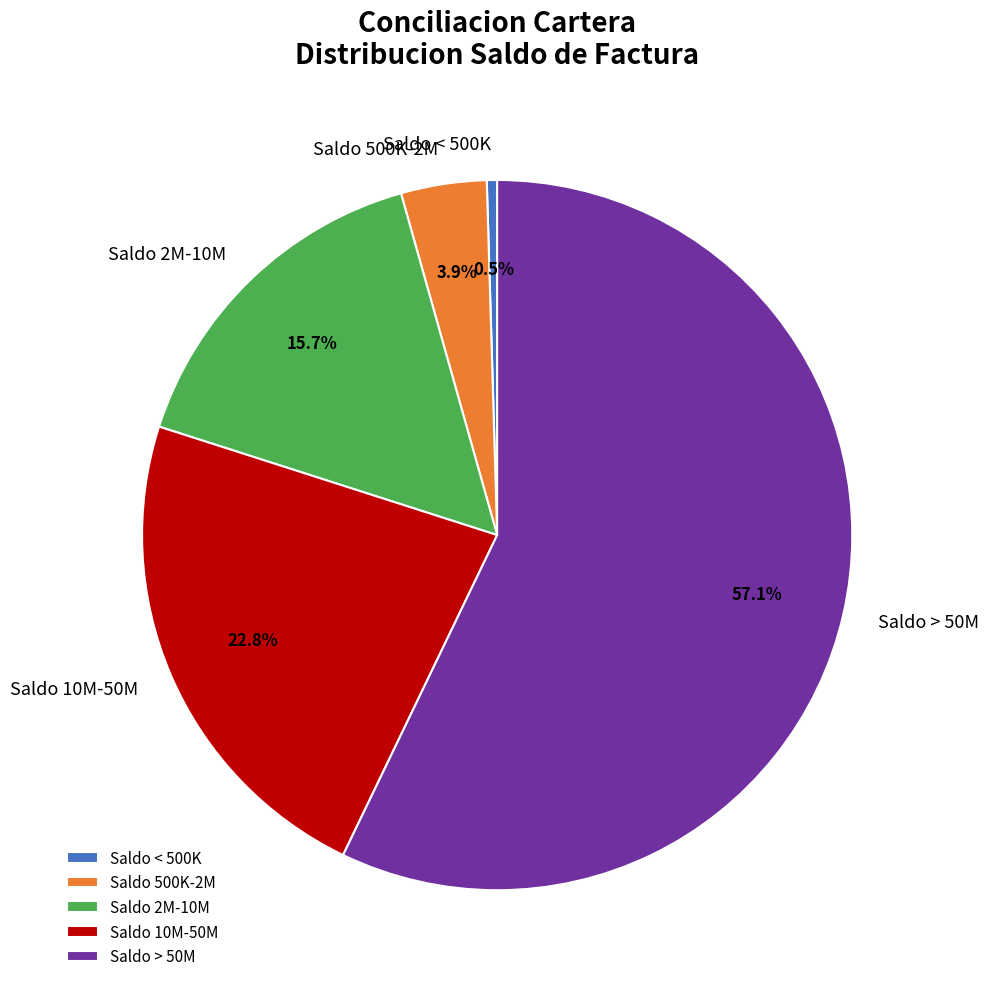

Which has a higher value, Saldo 2M-10M or Saldo 500K-2M?

Saldo 2M-10M